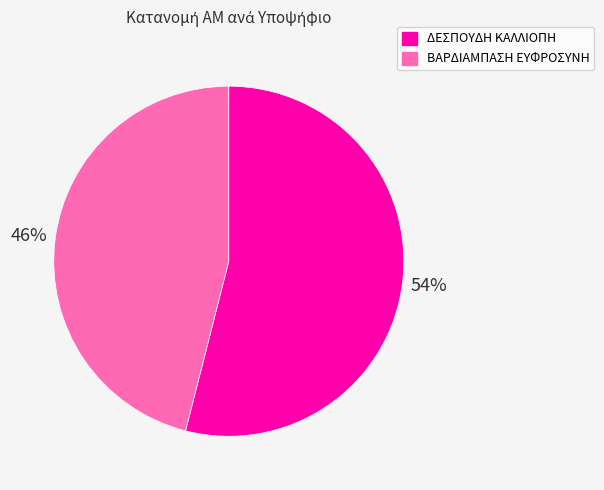

Is the sum of ΒΑΡΔΙΑΜΠΑΣΗ ΕΥΦΡΟΣΥΝΗ and ΔΕΣΠΟΥΔΗ ΚΑΛΛΙΟΠΗ greater than half?

Yes